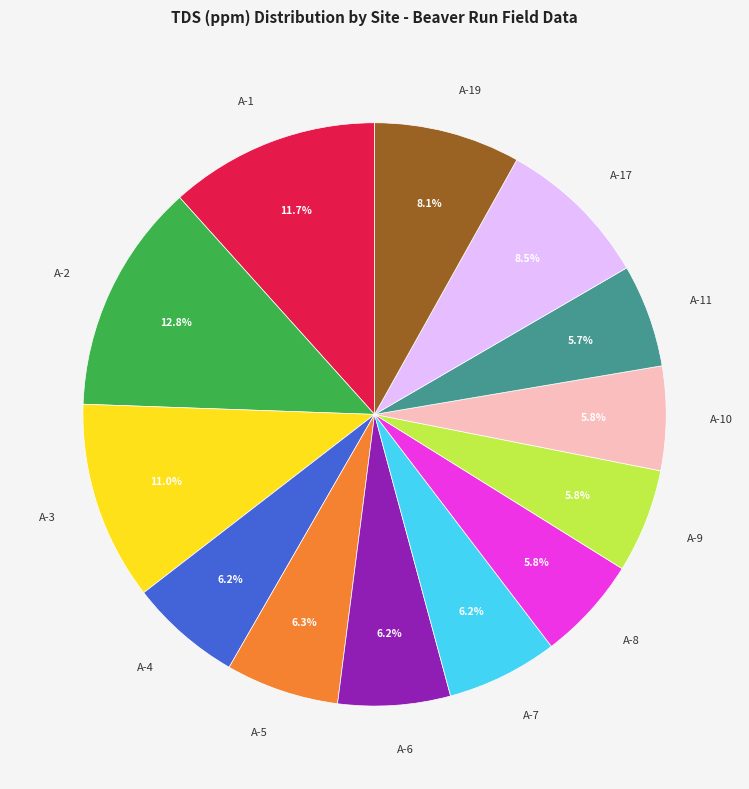

Which has a higher value, A-17 or A-2?

A-2